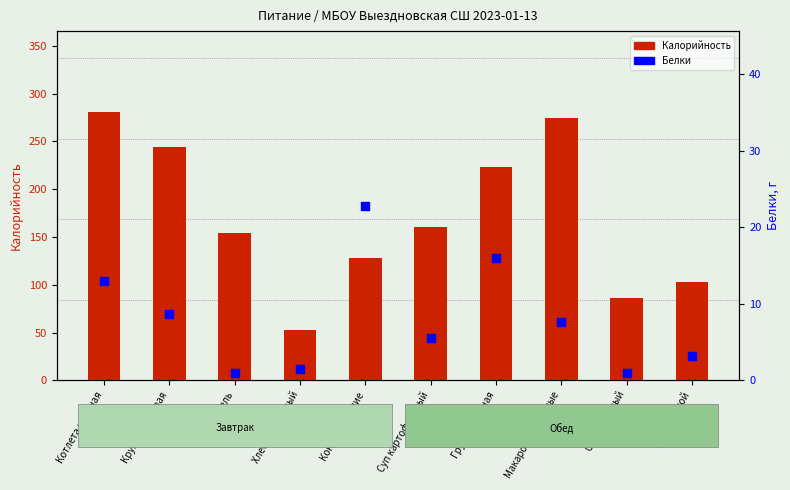

What is the total value across all series at Макароны отварные?

281.6